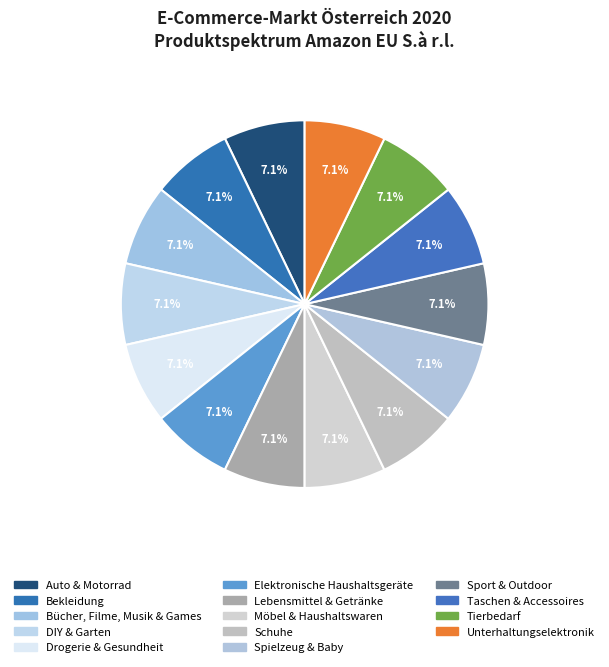

Count the number of slices in the pie.

14